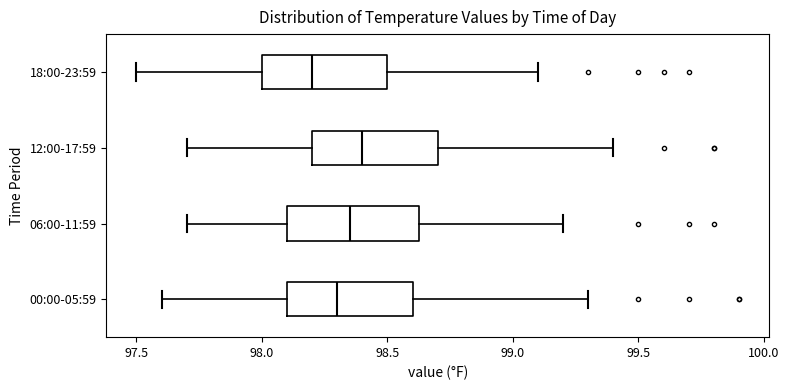

Reading bottom to top, transcribe this box plot: for each box, give where its median line is, the range the box spans, and where its two whiskers end, as read against the x-axis. The values are not printed on the chart, so give them approximately, as read against the axis.

00:00-05:59: median 98.30, box 98.10 to 98.60, whiskers 97.60 to 99.30
06:00-11:59: median 98.35, box 98.10 to 98.65, whiskers 97.70 to 99.20
12:00-17:59: median 98.40, box 98.20 to 98.70, whiskers 97.70 to 99.40
18:00-23:59: median 98.20, box 98.00 to 98.50, whiskers 97.50 to 99.10